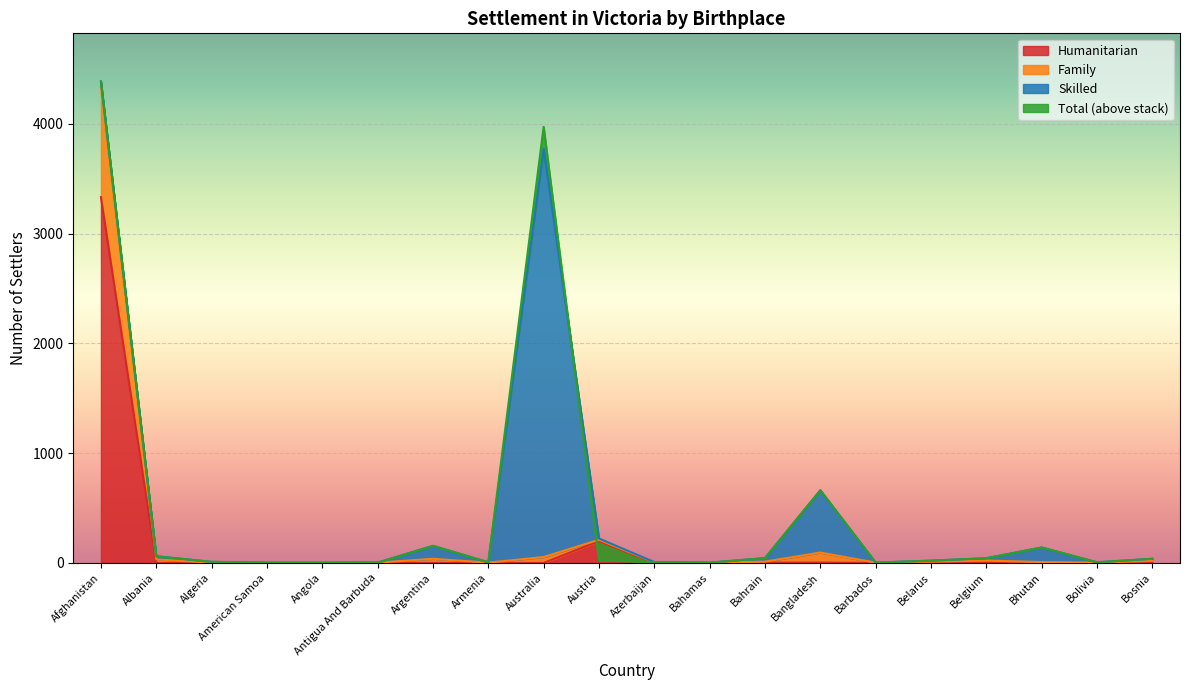

The Humanitarian series shows 1622 at Bahamas. True or false?

False